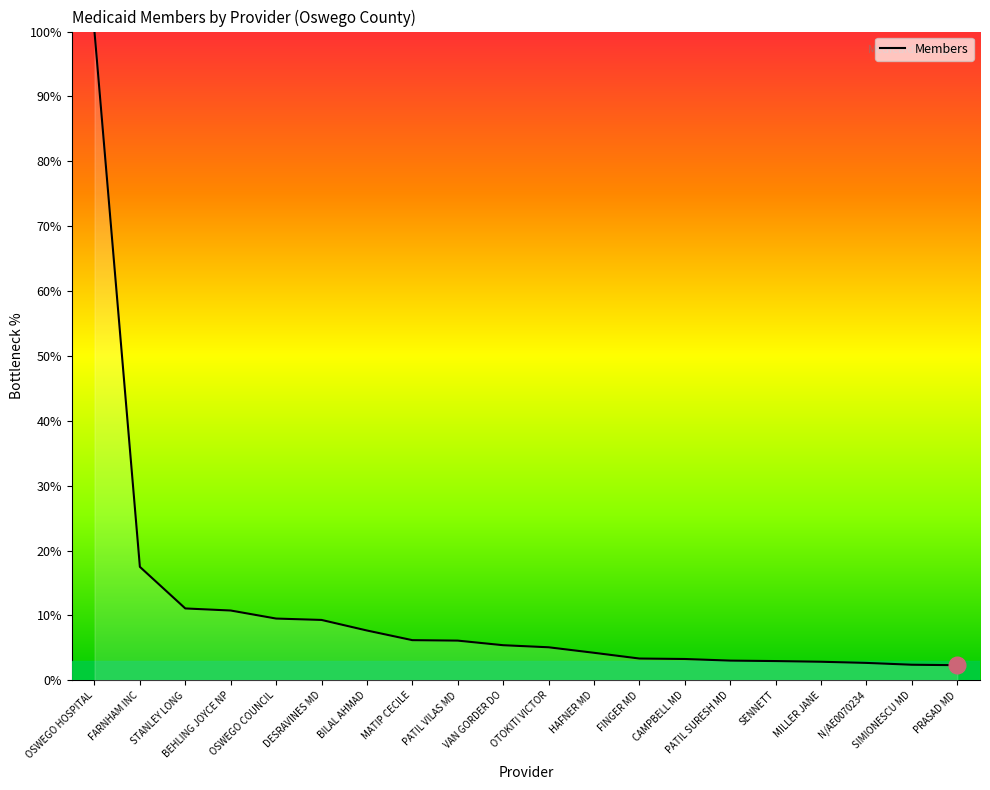

Which has a higher value, BILAL AHMAD or OSWEGO COUNCIL?

OSWEGO COUNCIL